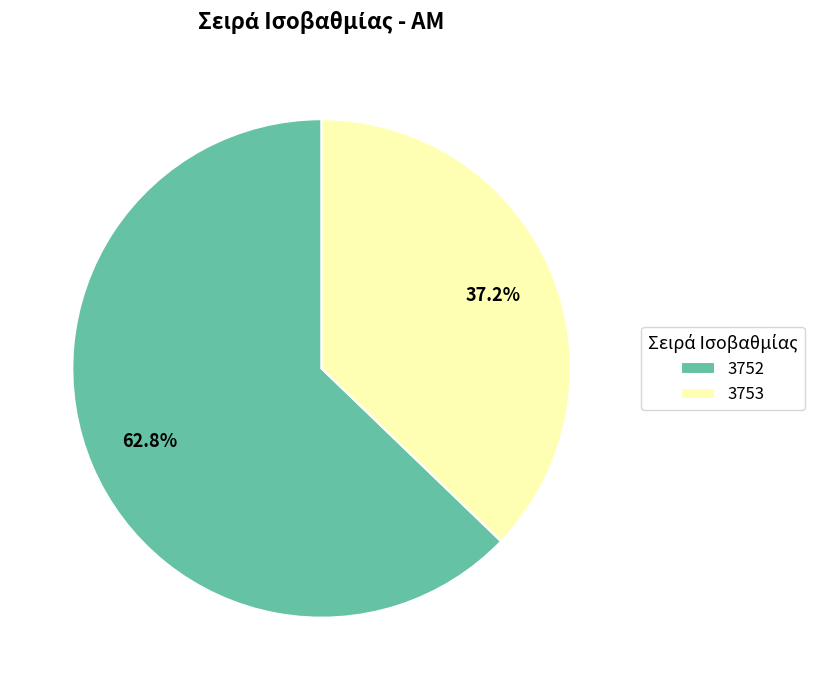

Which slice is the smallest?

3753